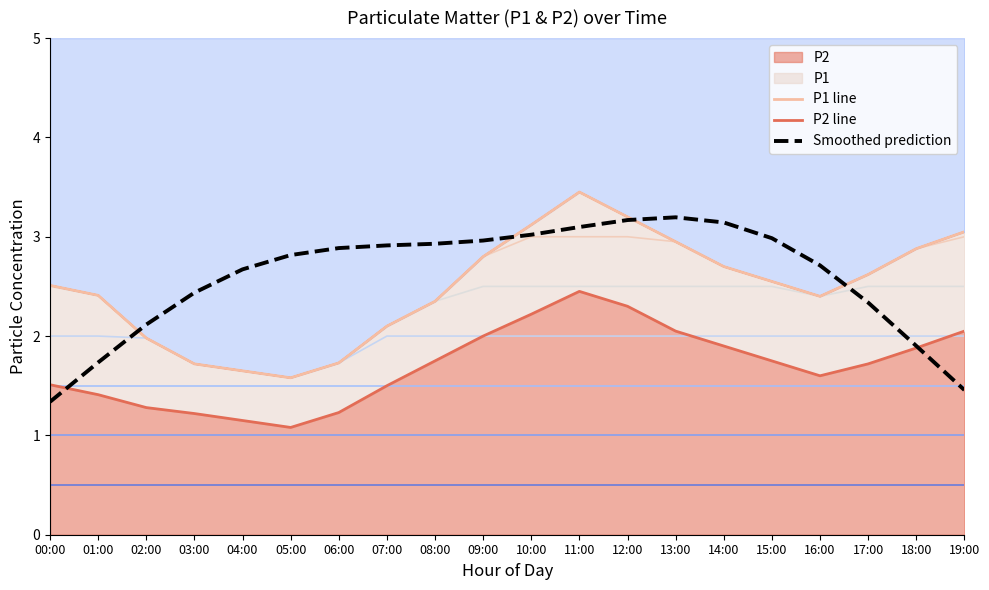

True or false: P1 line and Smoothed prediction cross at least once.

True